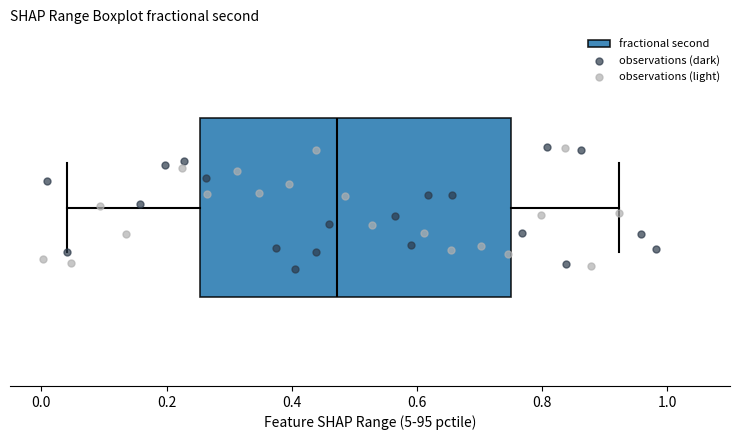

Read this box plot against the x-axis: the position of the median line, the range covered by the box, and the ends of both whiskers. The values are not printed on the chart, so give them approximately, as read against the axis.

median 0.48, box 0.26 to 0.76, whiskers 0.04 to 0.92